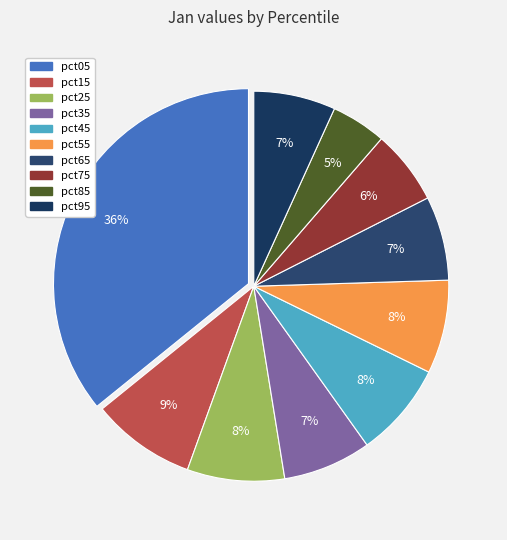

Is there a majority slice in this chart?

No